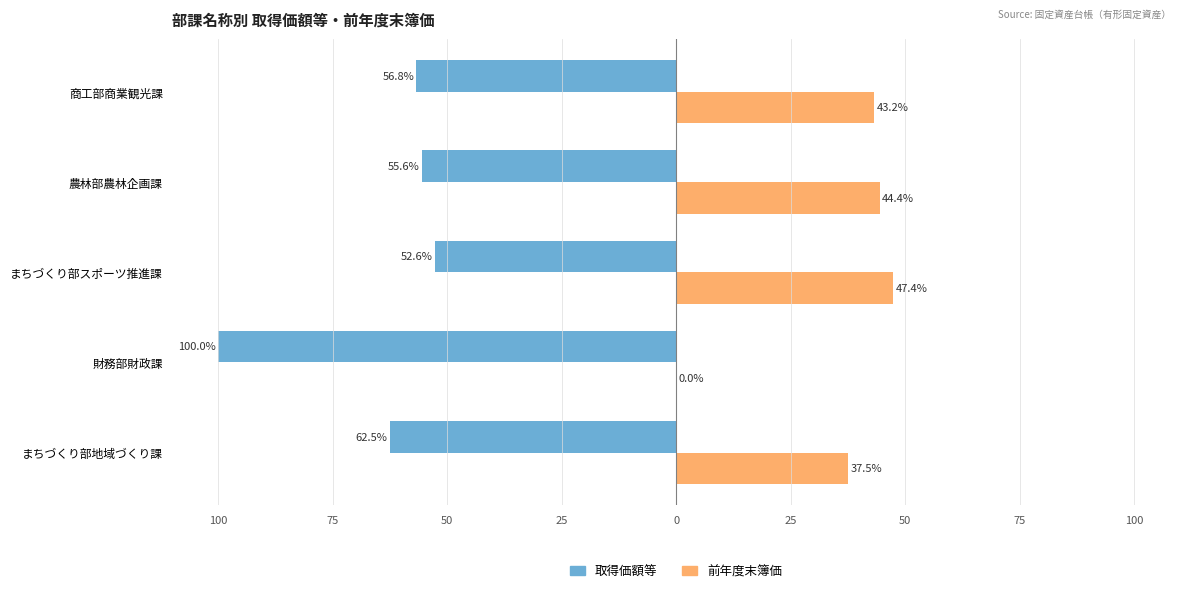

What are all the series names shown in the legend?

取得価額等, 前年度末簿価